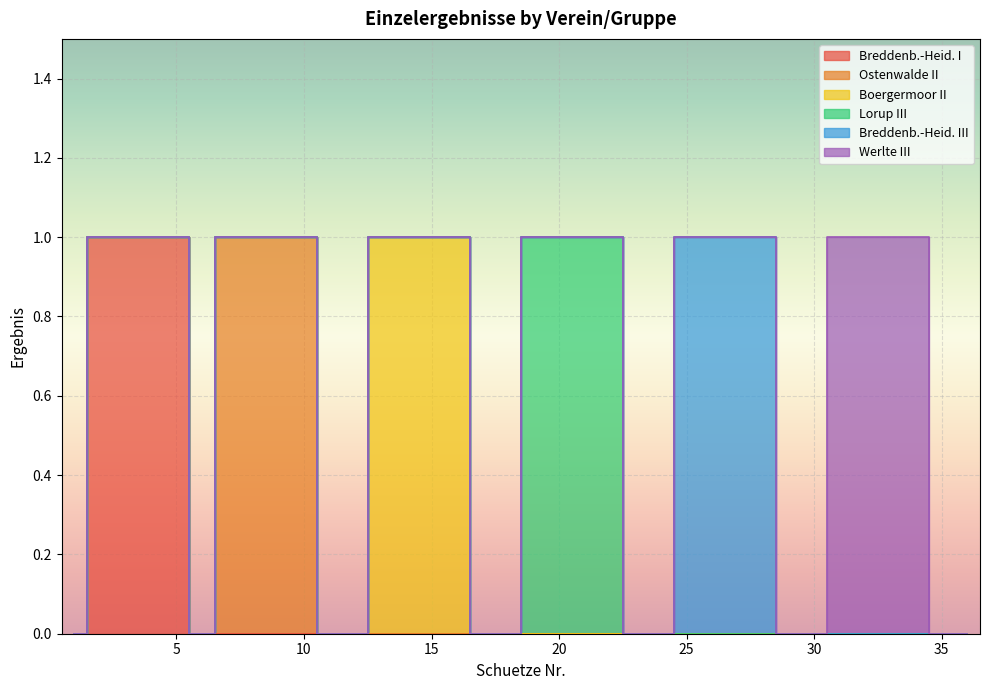

What is the difference between the second highest and second lowest values in the Breddenb.-Heid. III series?

1